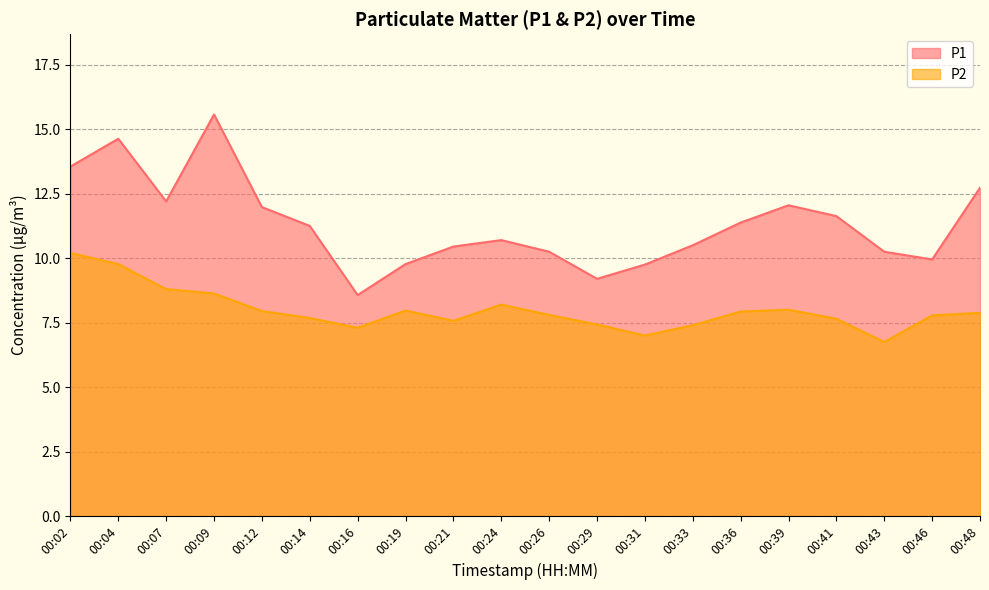

What are all the series names shown in the legend?

P1, P2